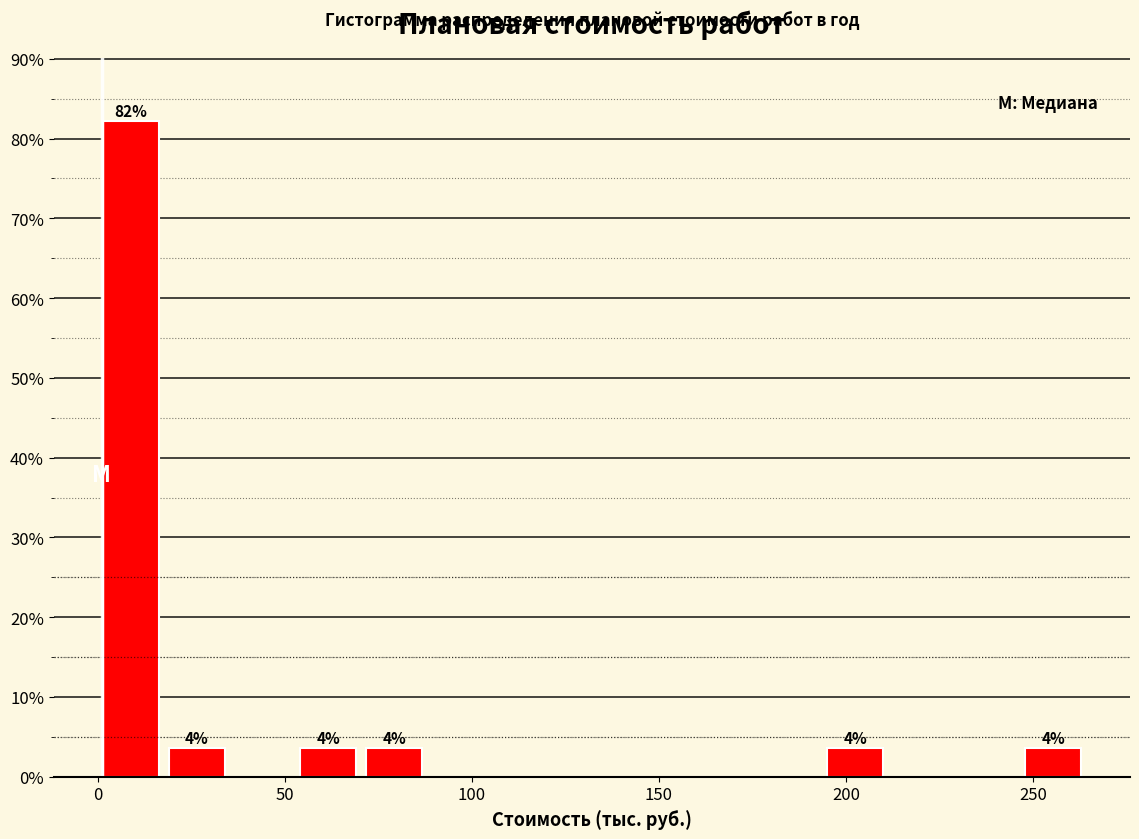

Read against the x-axis, roughly where is the centre of the tallest bar?

10